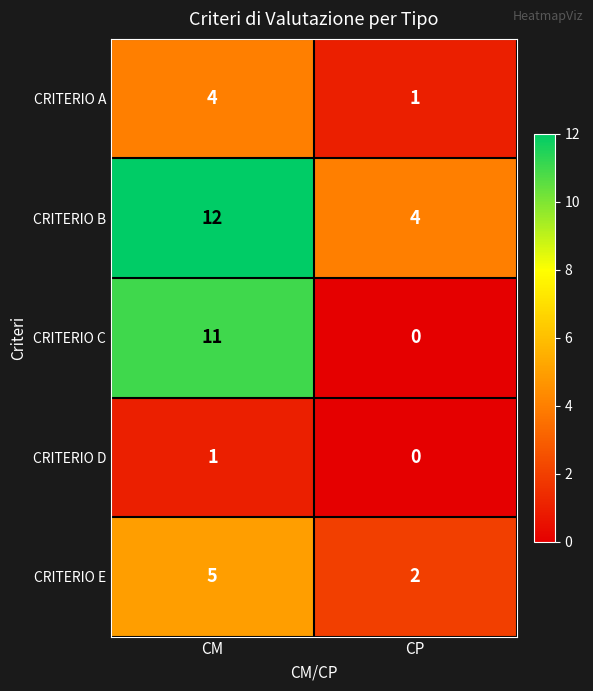

What is the average value of the CRITERIO C series?

6